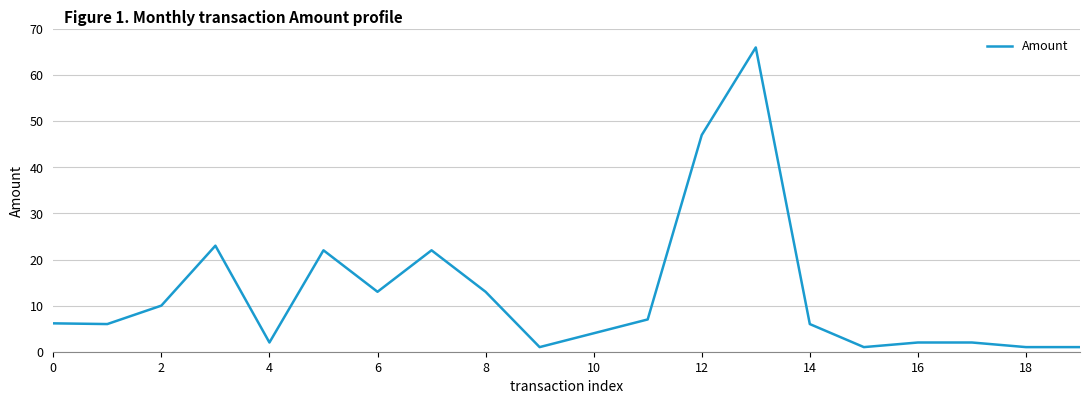

What is the difference between the maximum and minimum values?

65.0